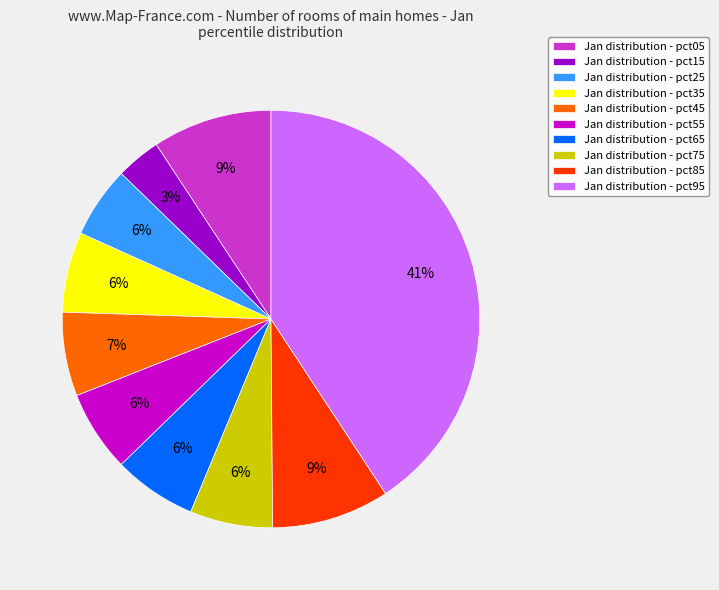

Is the sum of Jan distribution - pct95 and Jan distribution - pct55 greater than half?

No